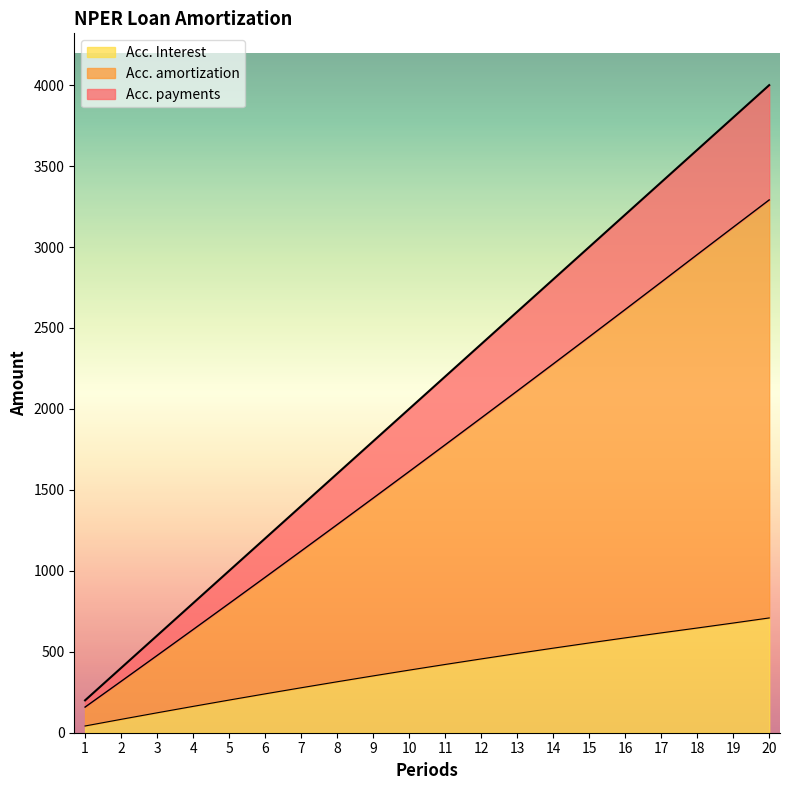

What is the lowest value of the Acc. amortization series?

158.3